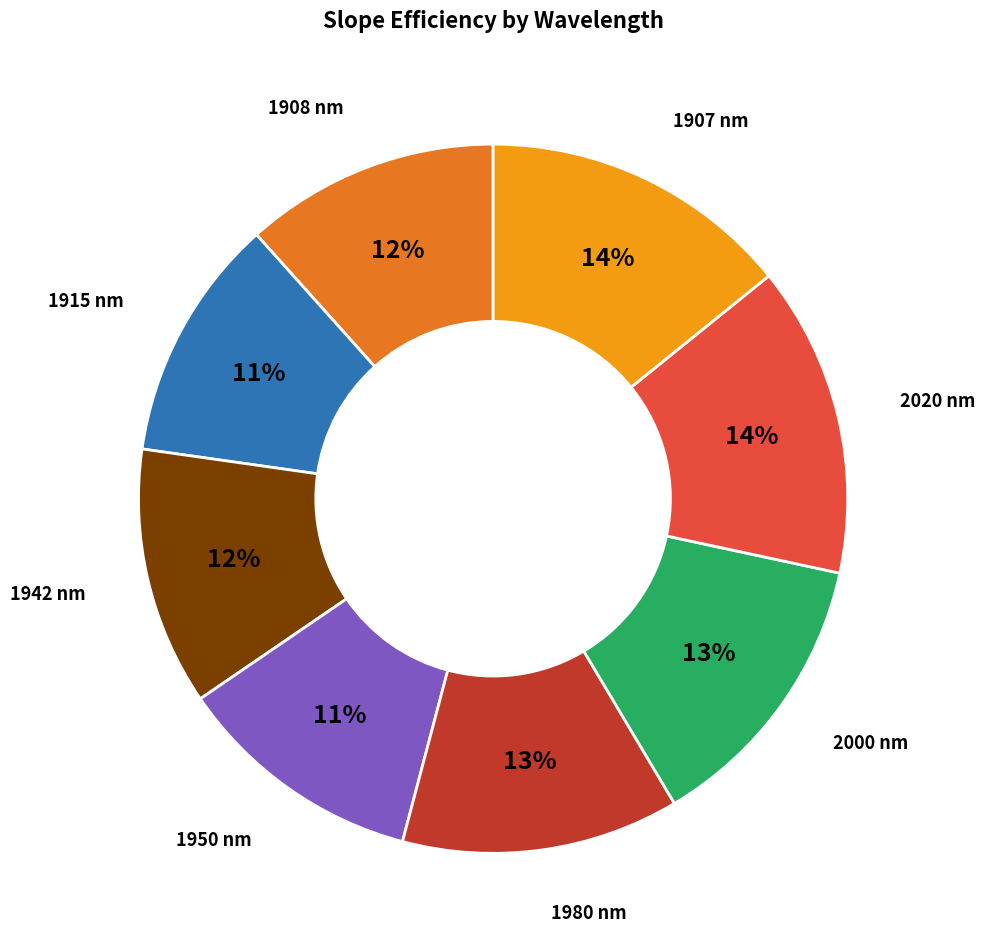

To the nearest percent, what is the average slice percentage?

12%